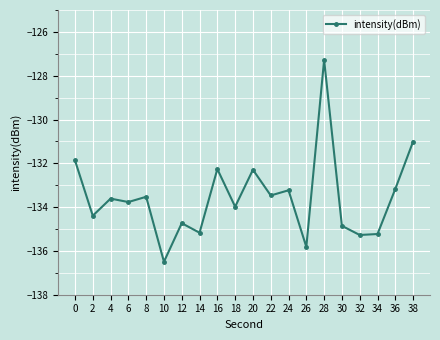

Which label corresponds to the largest value in the chart?

28